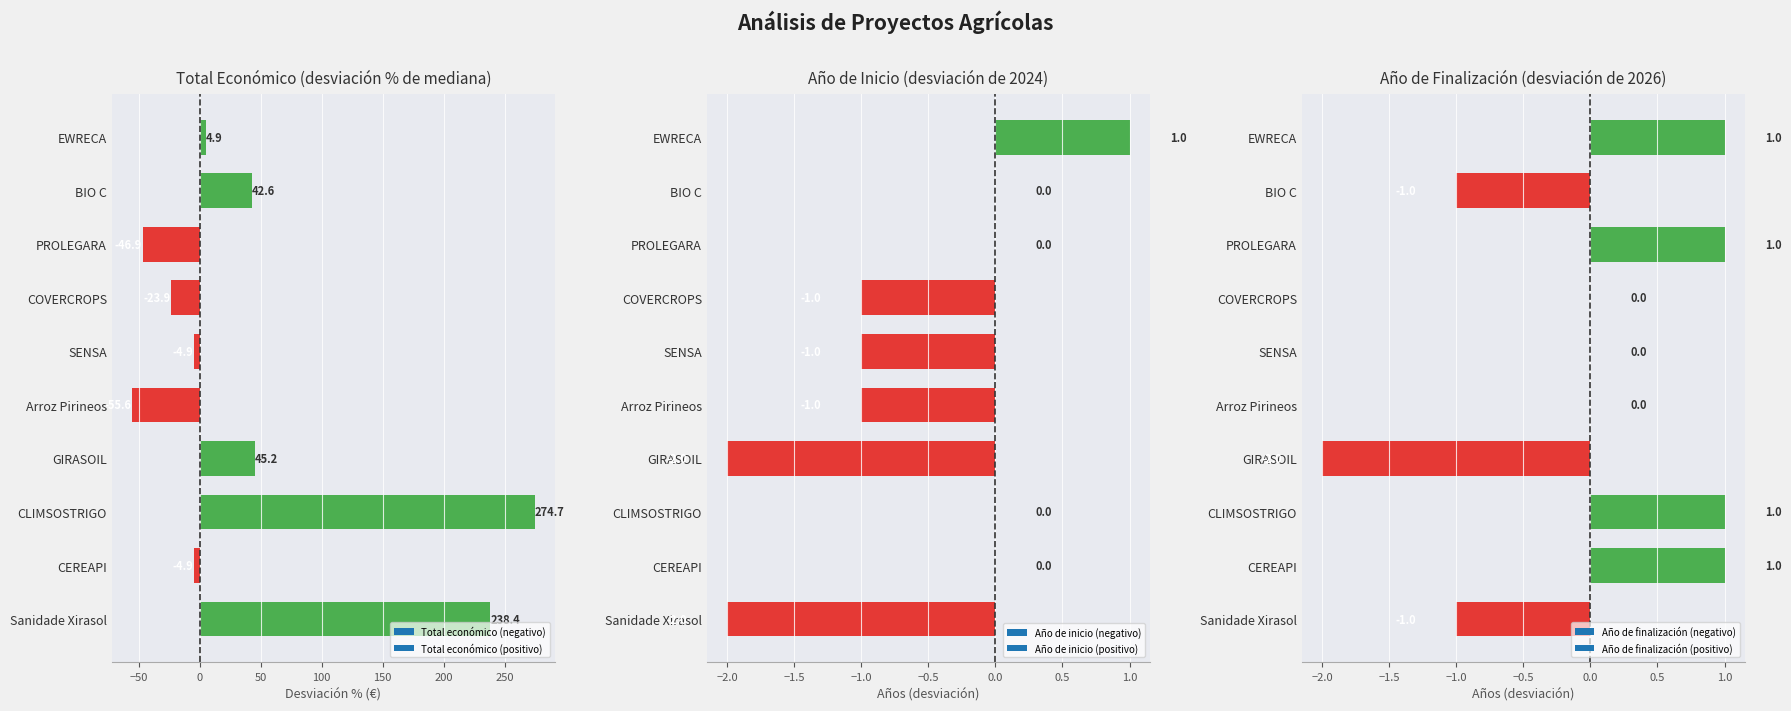

What is the value of the Total económico bar at the 7th from the left?

45.2